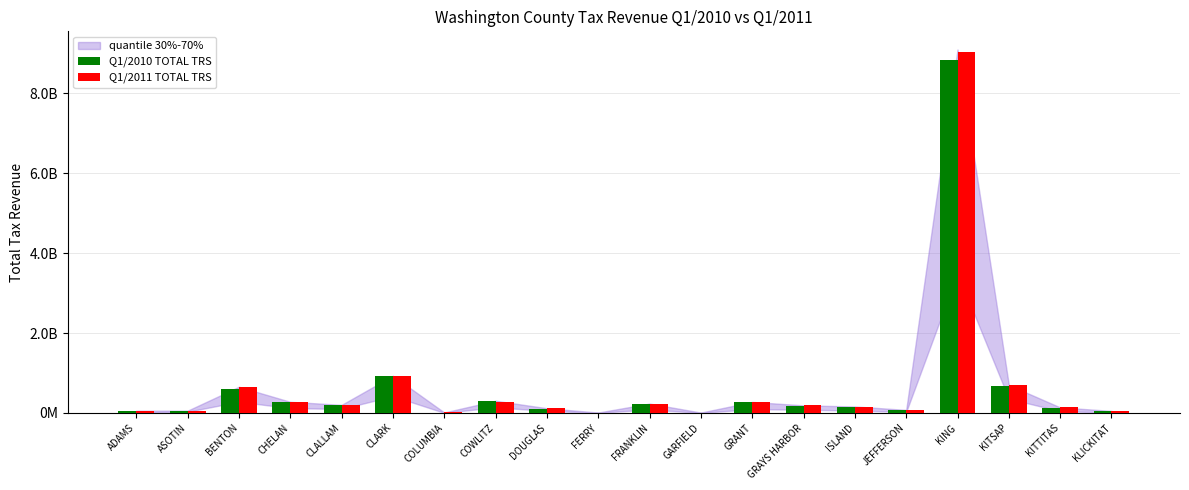

What is the total value across all series at GRANT?

542198071